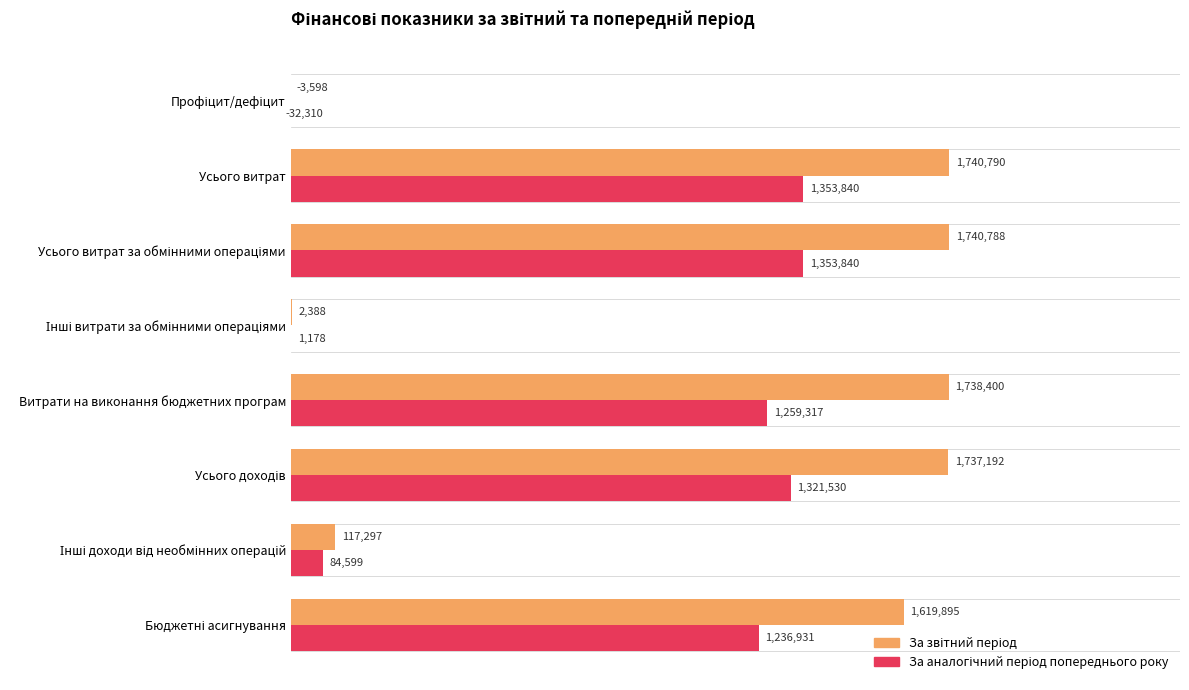

Which series changed the most between 3 and 7?

За звітний період